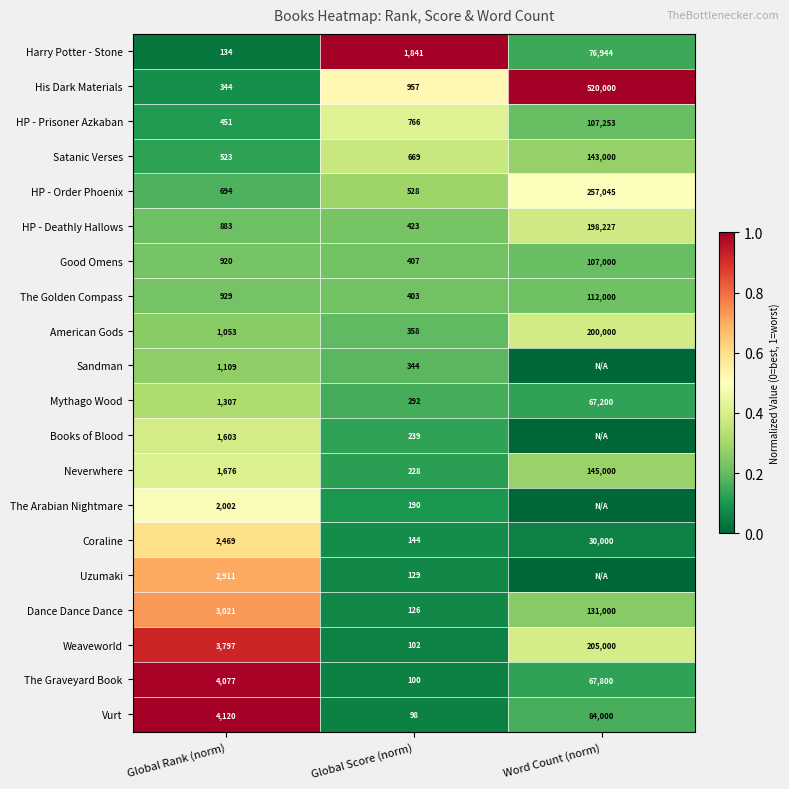

What is the approximate value of The Graveyard Book at Word Count (norm), to the nearest 50?

67800